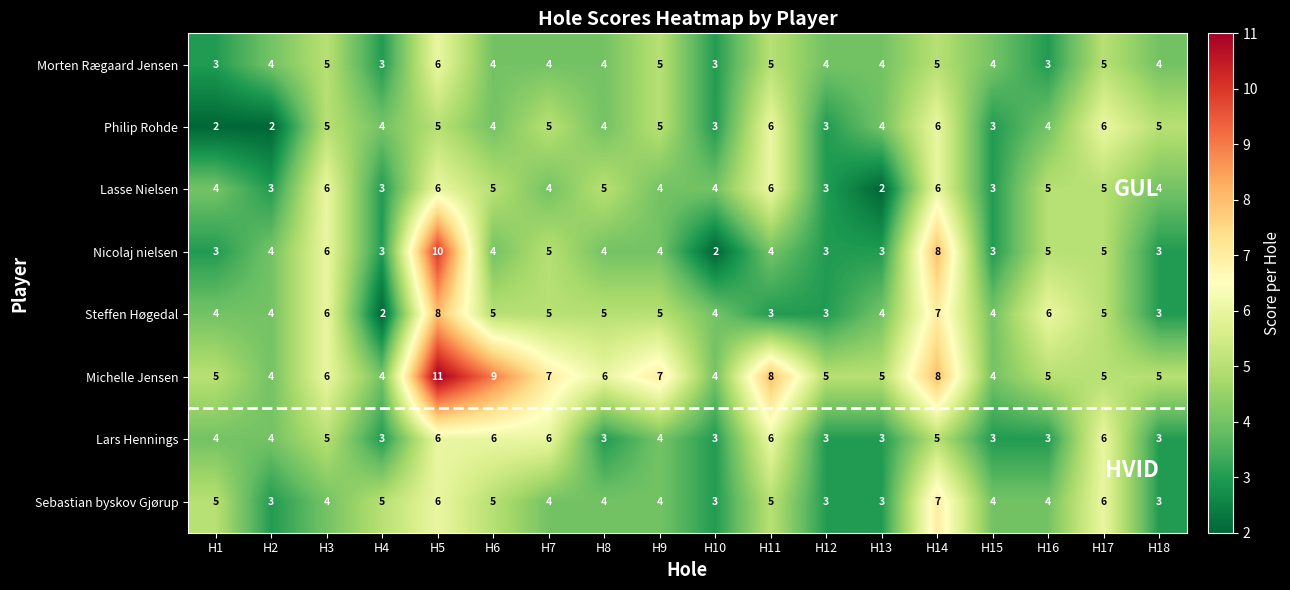

What is the sum of all Michelle Jensen values?

108